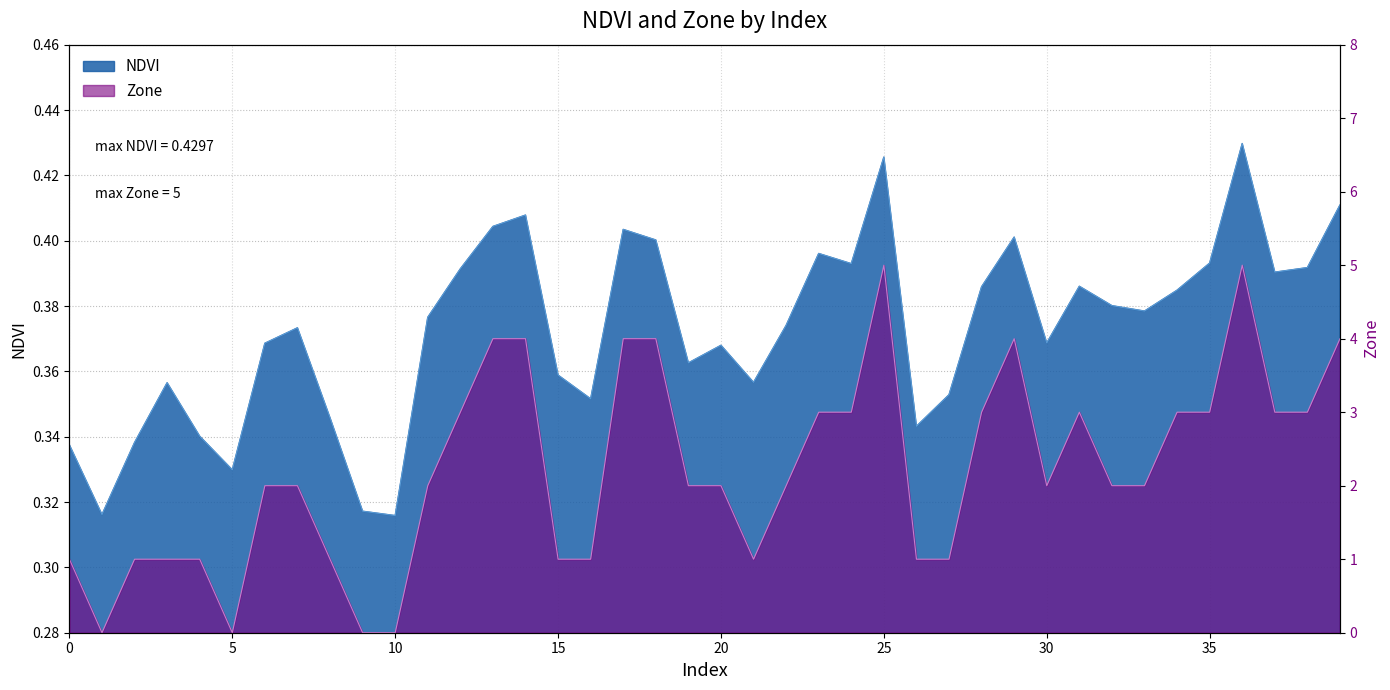

List the series in order of their overall mean, highest first.

Zone, NDVI